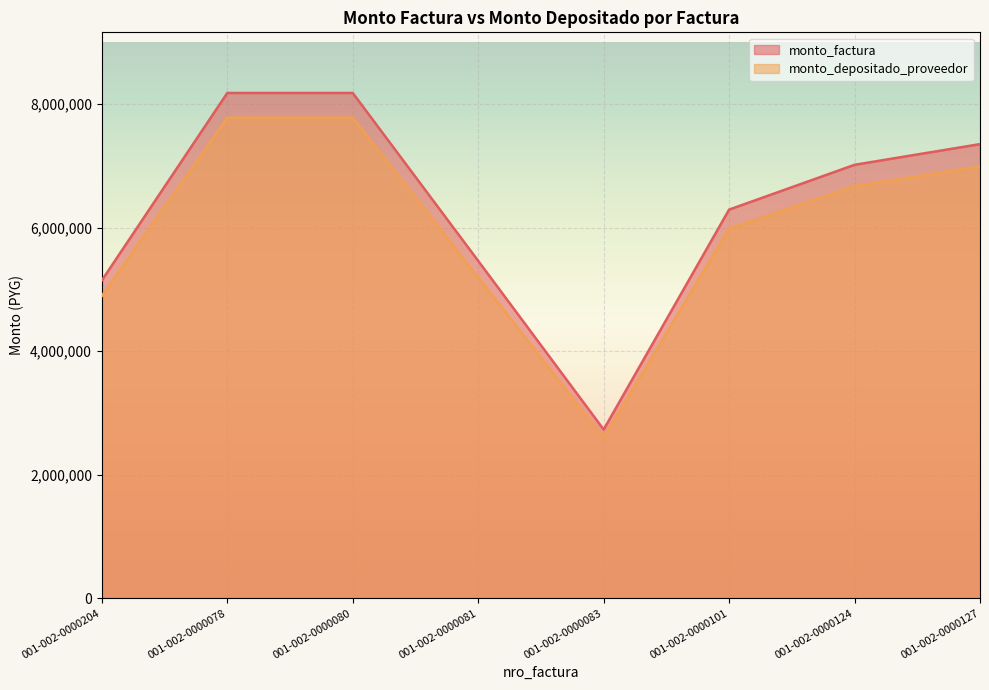

Between 001-002-0000078 and 001-002-0000101, which series saw the biggest shift?

monto_factura